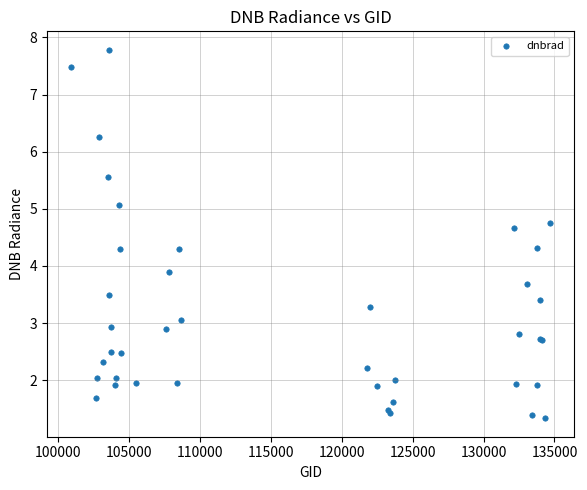

What Y value in the scatter plot is closest to 4?

3.9